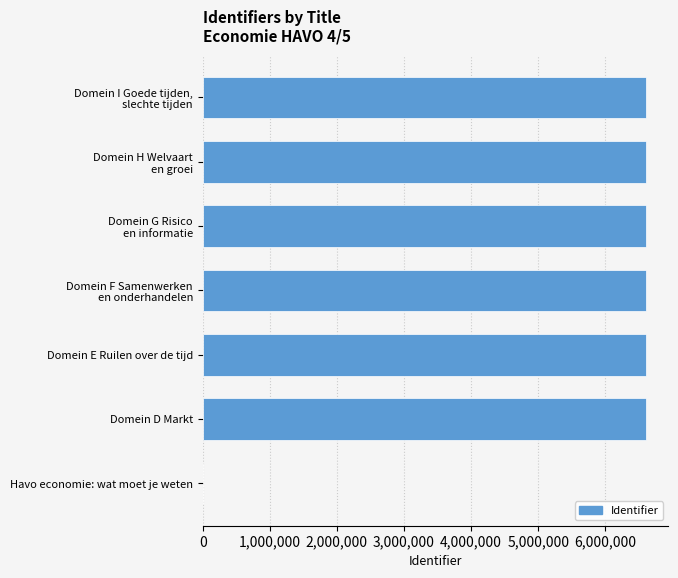

Are the bars horizontal?

Yes